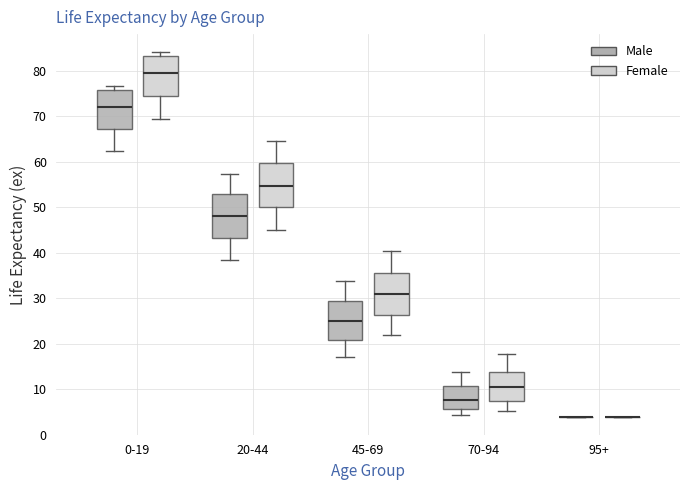

Reading left to right, transcribe this box plot: for each box, give where its median line is, the range the box spans, and where its two whiskers end, as read against the y-axis. The values are not printed on the chart, so give them approximately, as read against the axis.

0-19 (Male): median 72, box 67 to 76, whiskers 62 to 77
0-19 (Female): median 80, box 75 to 83, whiskers 70 to 84
20-44 (Male): median 48, box 43 to 53, whiskers 39 to 57
20-44 (Female): median 55, box 50 to 60, whiskers 45 to 65
45-69 (Male): median 25, box 21 to 29, whiskers 17 to 34
45-69 (Female): median 31, box 26 to 36, whiskers 22 to 40
70-94 (Male): median 8, box 6 to 11, whiskers 4 to 14
70-94 (Female): median 10, box 8 to 14, whiskers 5 to 18
95+ (Male): box collapsed to a line at 4, whiskers 4 to 4
95+ (Female): box collapsed to a line at 4, whiskers 4 to 4